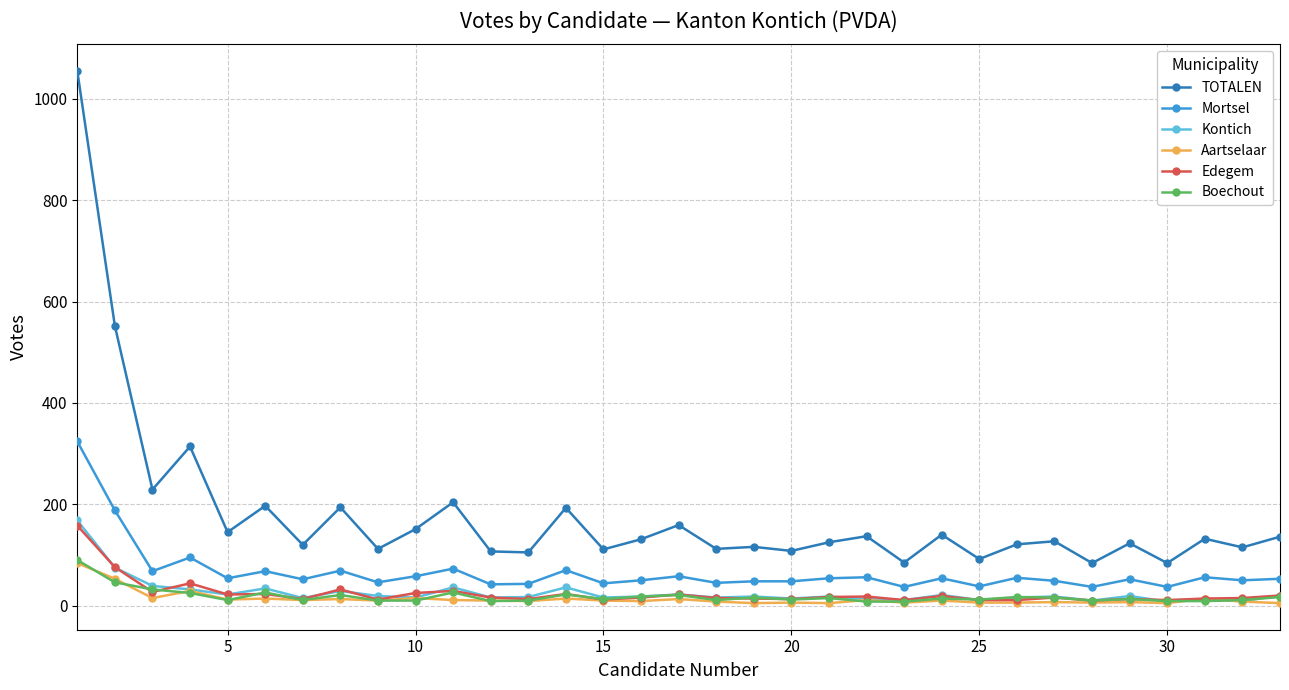

What is the difference between the maximum and second lowest values in the Edegem series?

147